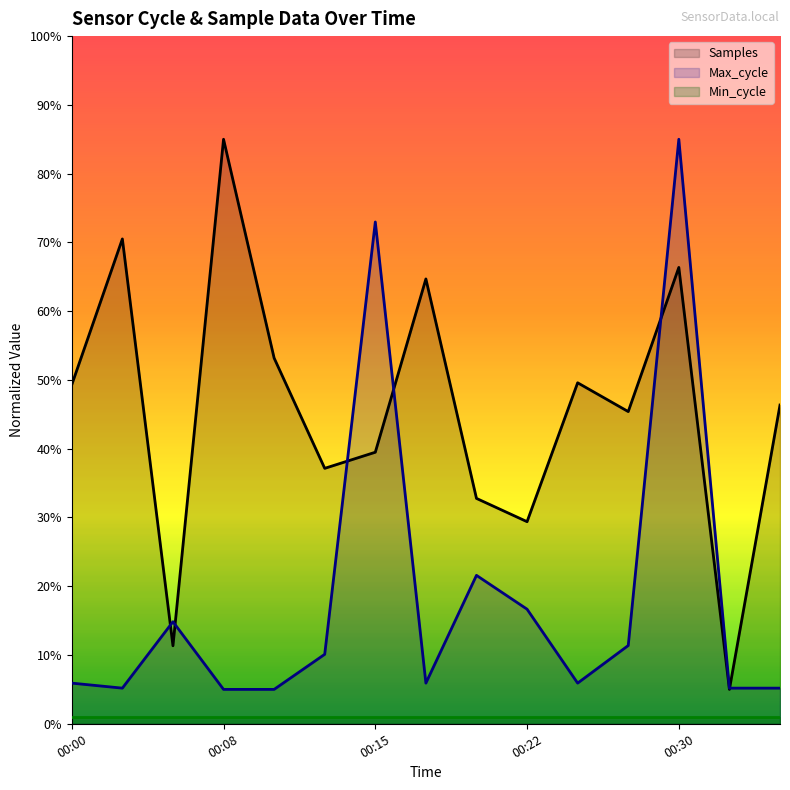

Reading right to left, extract all data points from this chart.

Samples: 0.5	0.1	0.7	0.5	0.5	0.3	0.3	0.6	0.4	0.4	0.5	0.9	0.1	0.7	0.5
Max_cycle: 0.1	0.1	0.9	0.1	0.1	0.2	0.2	0.1	0.7	0.1	0.1	0.1	0.1	0.1	0.1